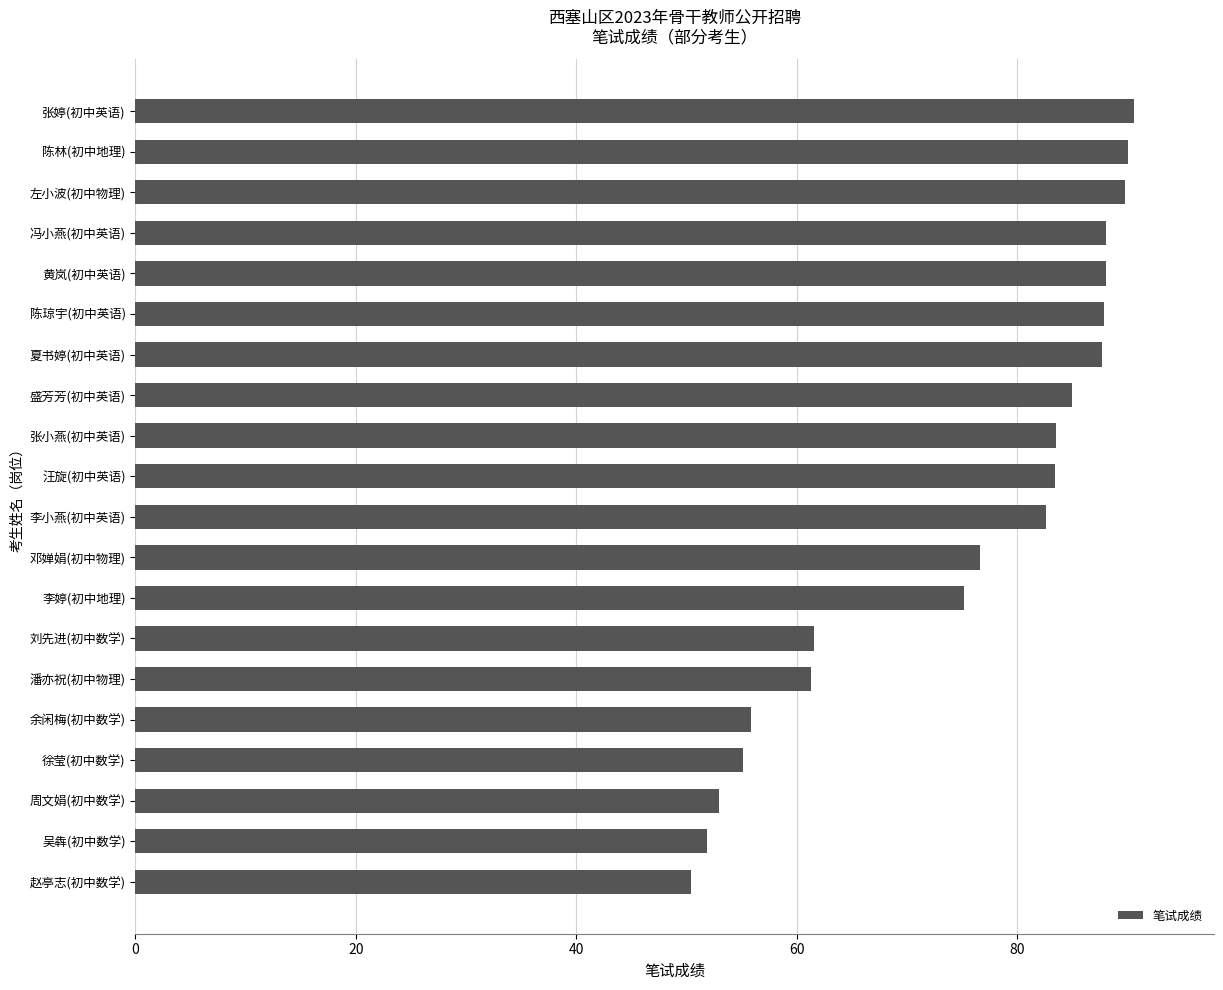

Is it true that the value at 张小燕(初中英语) is 109.9?

False